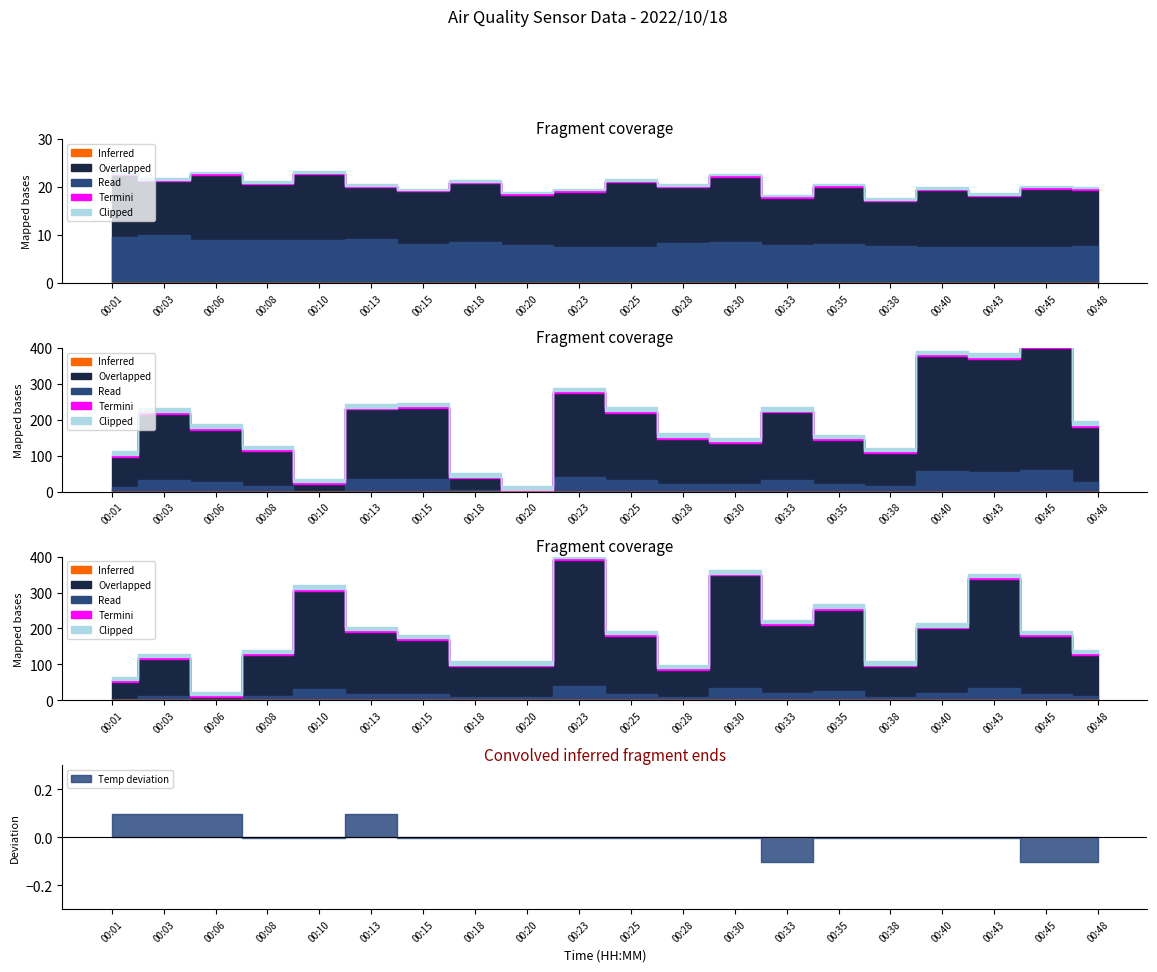

What is the spread (max minus min) of values at 00:23?

92.4